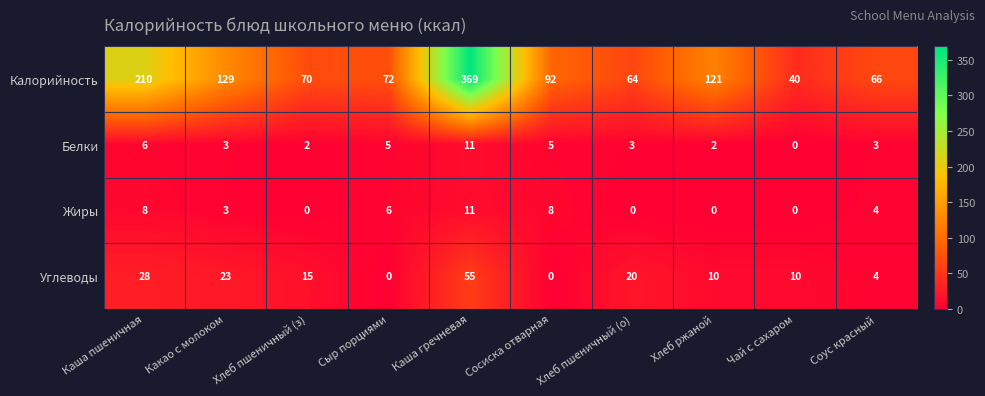

What is the sum of the Белки values at Какао с молоком and Каша пшеничная?

9